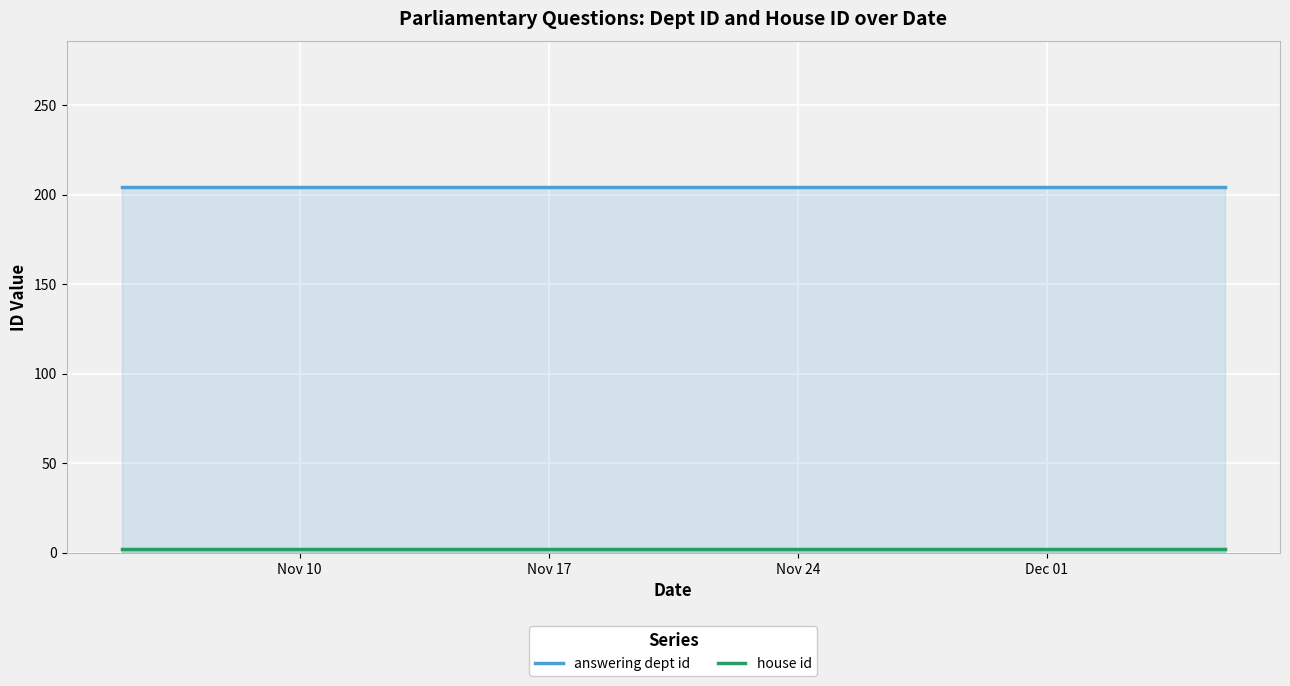

What is the lowest value of the answering dept id series?

204